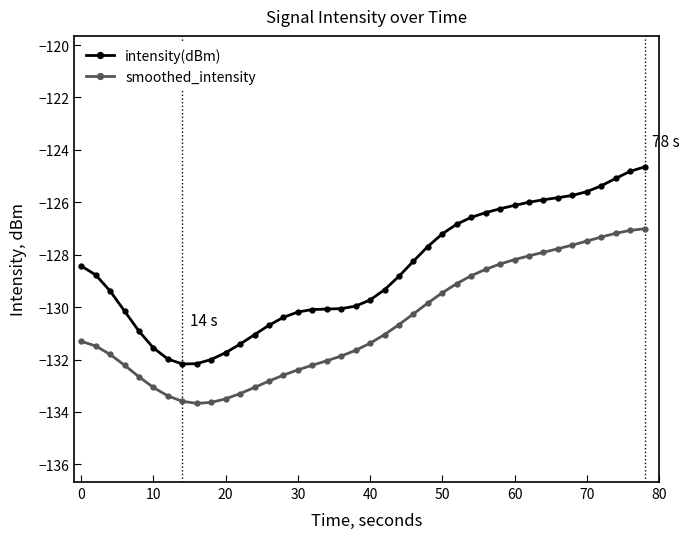

What is the difference between the maximum and minimum values in the intensity(dBm) series?

7.5